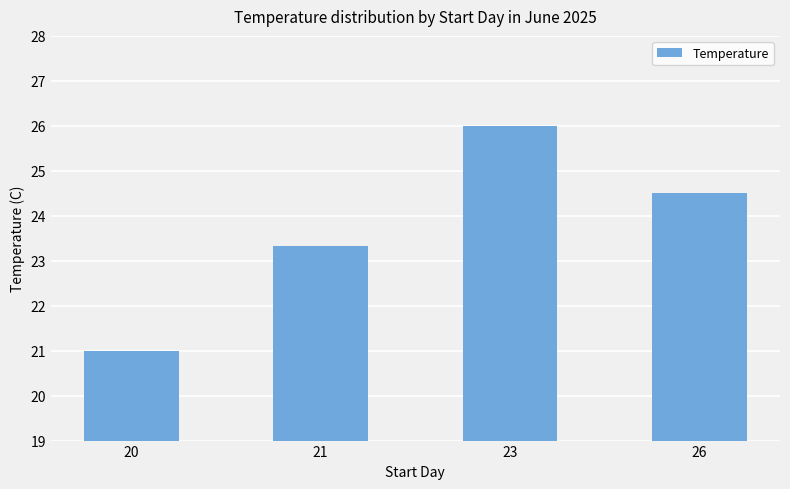

Reading left to right, extract all data points from this chart.

21.0	23.3	26.0	24.5